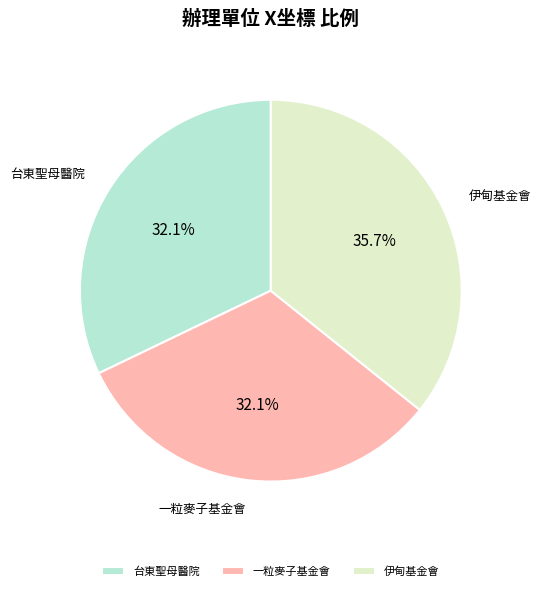

What percentage do 伊甸基金會 and 台東聖母醫院 together represent?

67.9%